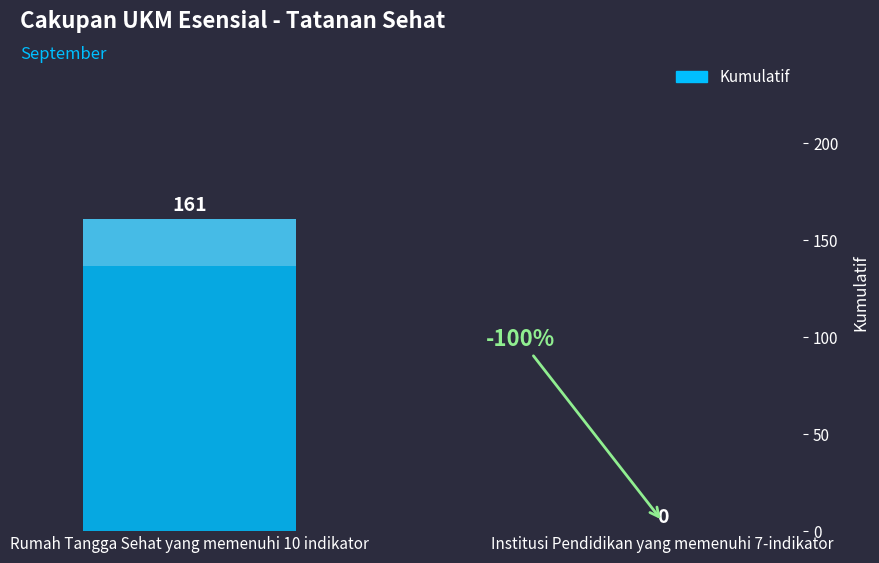

Are the bars horizontal?

No